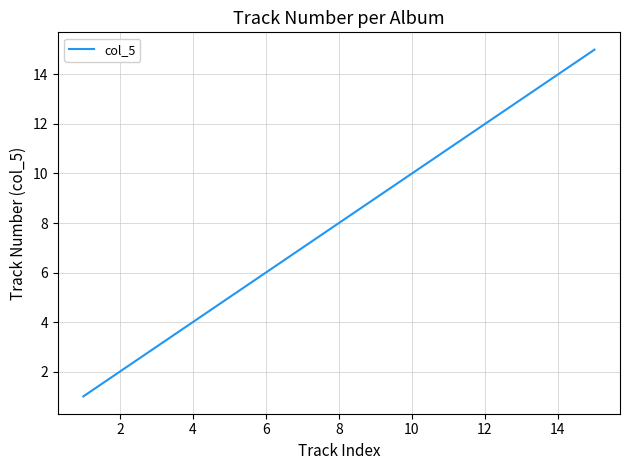

What is the greatest value displayed?

15